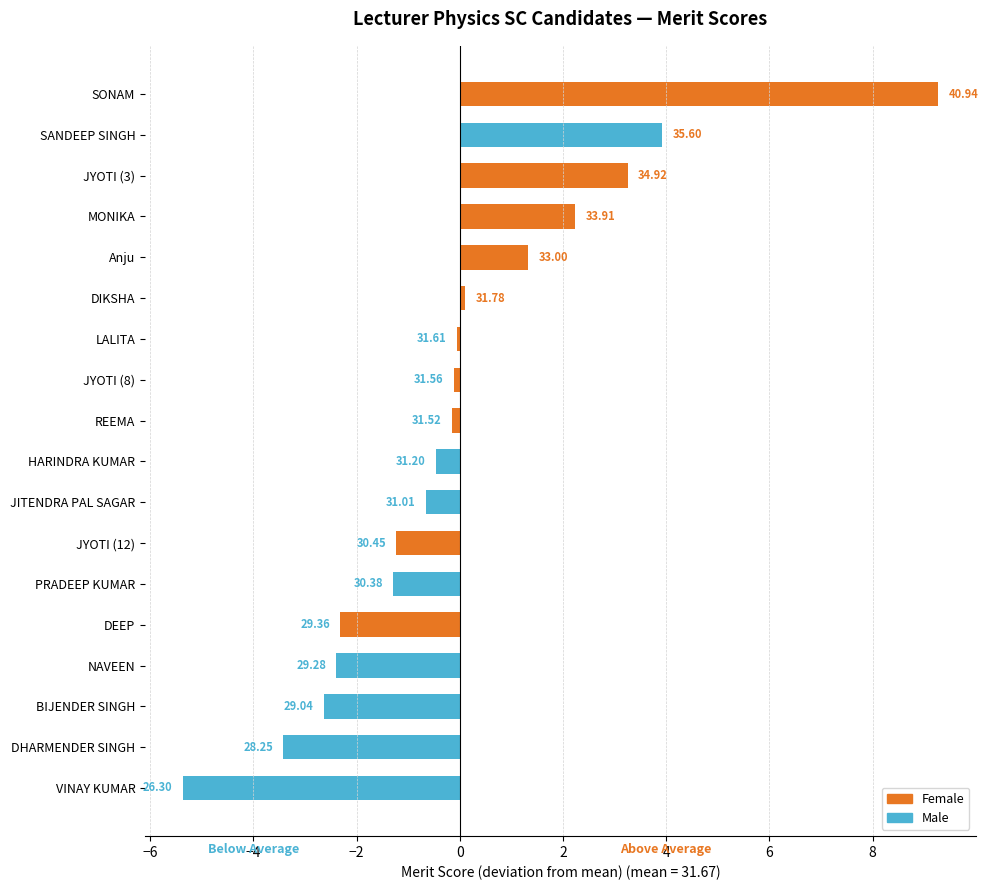

Are the bars grouped side by side (vs. stacked)?

No